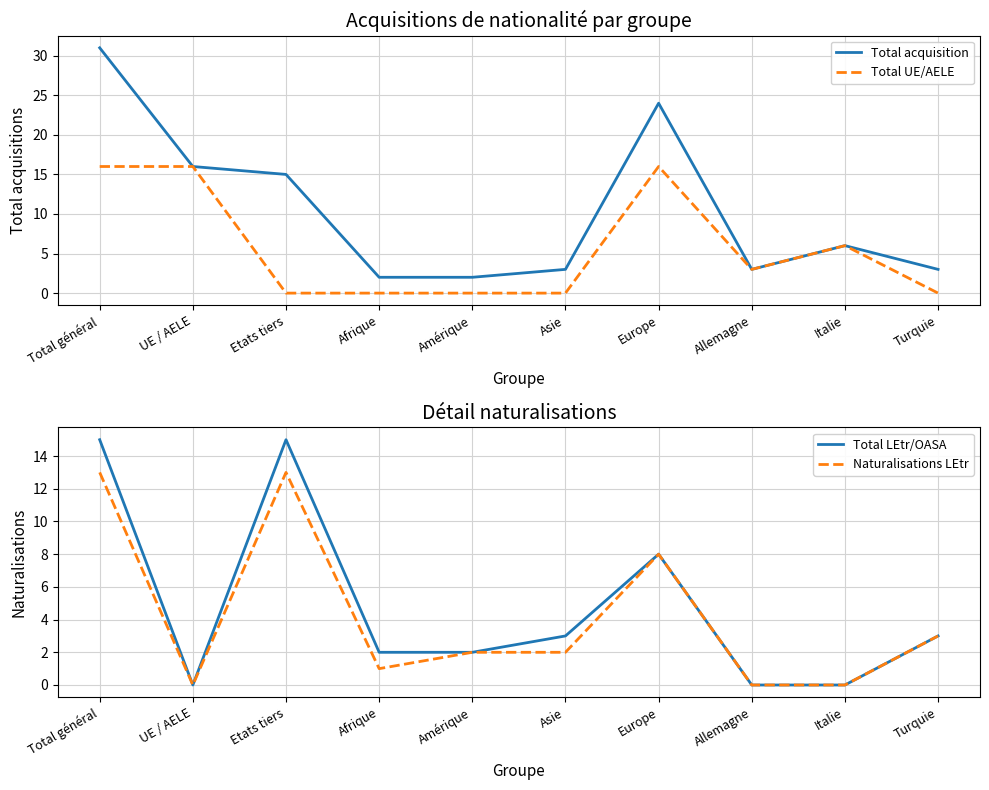

At which category is the sum across all series the highest?

Total général